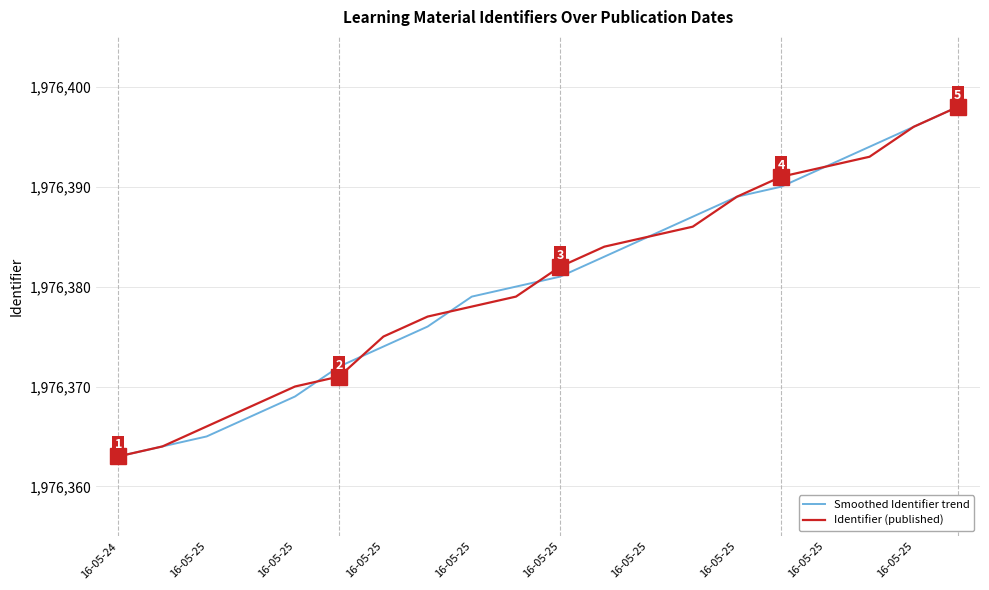

What is the minimum value for Smoothed Identifier trend?

1976363